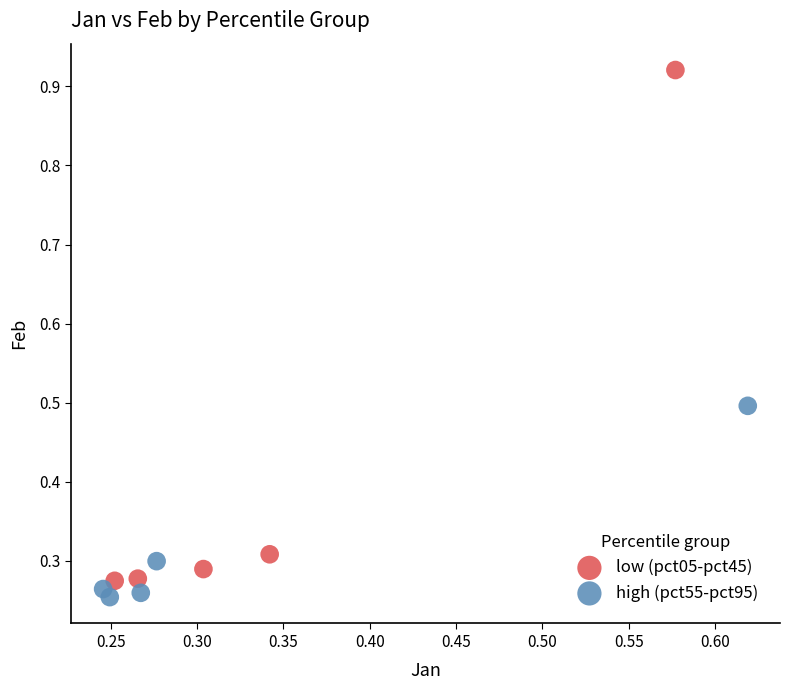

What are all the series names shown in the legend?

low (pct05-pct45), high (pct55-pct95)